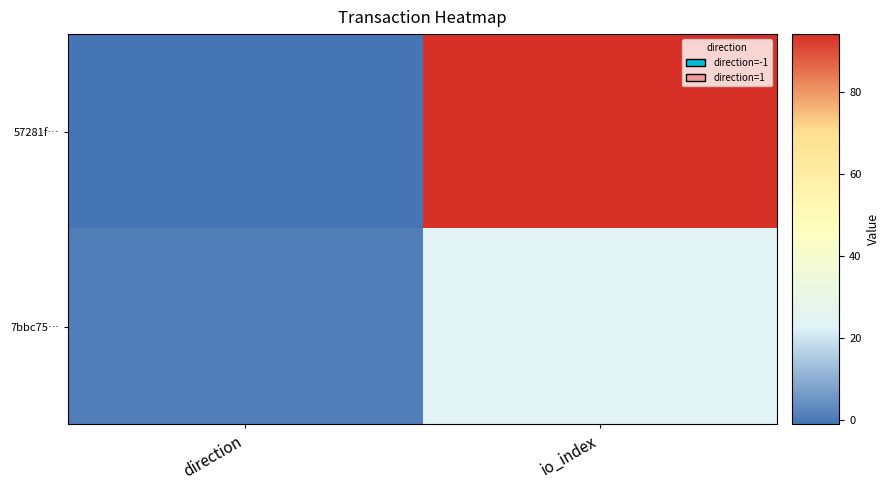

Between direction and io_index, which is larger?

io_index